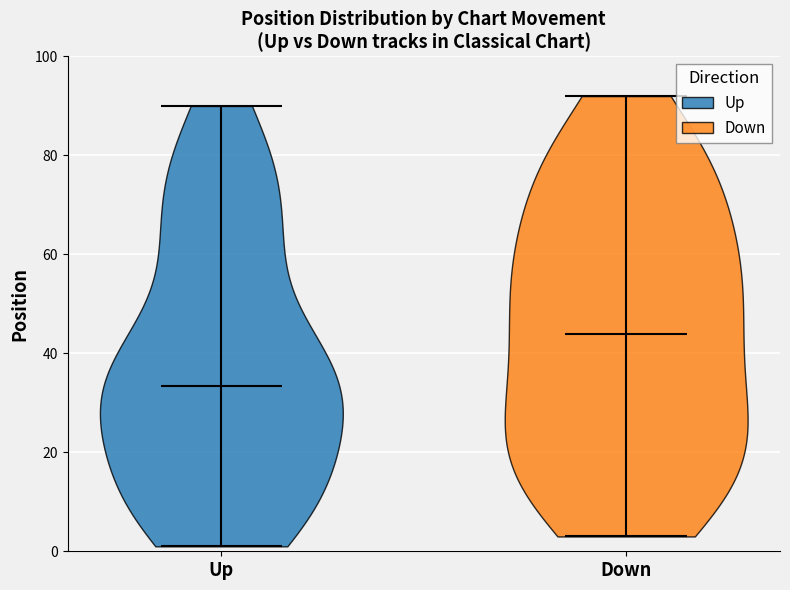

Reading left to right, read every violin against the y-axis: where its median line is, and the lowest and highest points it reaches. The values are not printed on the chart, so give them approximately, as read against the axis.

Up: median line 34, lowest point 2, highest point 90
Down: median line 44, lowest point 4, highest point 92